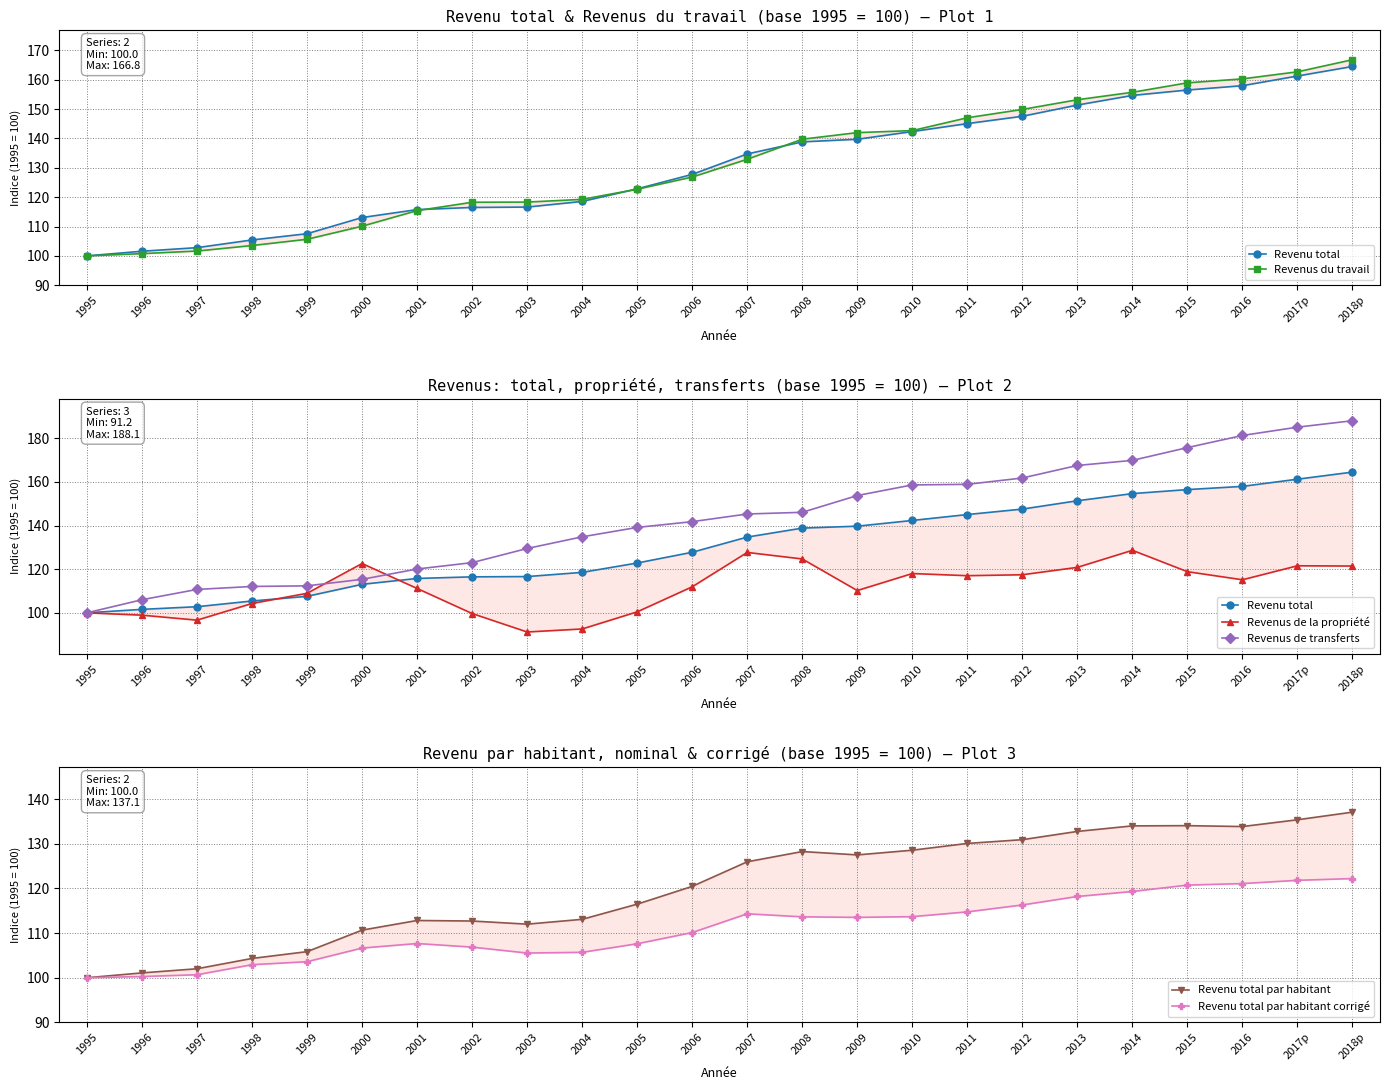

Reading left to right, list all the values displayed in this chart.

Revenu total: 100.0	101.6	102.8	105.4	107.5	113.1	115.8	116.5	116.6	118.5	122.8	127.8	134.7	138.8	139.7	142.3	145.1	147.6	151.4	154.7	156.5	158.0	161.3	164.5
Revenus du travail: 100.0	100.8	101.6	103.5	105.7	110.1	115.4	118.3	118.3	119.2	122.7	126.8	132.9	139.7	142.0	142.7	147.0	149.9	153.2	155.7	158.9	160.3	162.7	166.8
Revenus de la propriété: 100.0	98.9	96.6	104.3	109.0	122.6	111.2	99.7	91.2	92.6	100.4	111.9	127.7	124.7	110.2	118.0	117.0	117.5	120.8	128.7	118.9	115.2	121.6	121.4
Revenus de transferts: 100.0	106.0	110.7	112.1	112.4	115.3	120.1	123.0	129.5	134.8	139.2	141.8	145.3	146.1	153.8	158.6	158.9	161.8	167.6	169.9	175.7	181.3	185.1	188.1
Revenu total par habitant: 100.0	101.1	102.0	104.3	105.8	110.7	112.8	112.7	112.0	113.1	116.5	120.5	126.0	128.3	127.5	128.6	130.1	130.9	132.8	134.0	134.1	133.9	135.4	137.1
Revenu total par habitant corrigé: 100.0	100.3	100.7	102.9	103.6	106.7	107.7	106.9	105.5	105.7	107.6	110.1	114.3	113.6	113.5	113.7	114.8	116.3	118.2	119.3	120.8	121.1	121.8	122.2